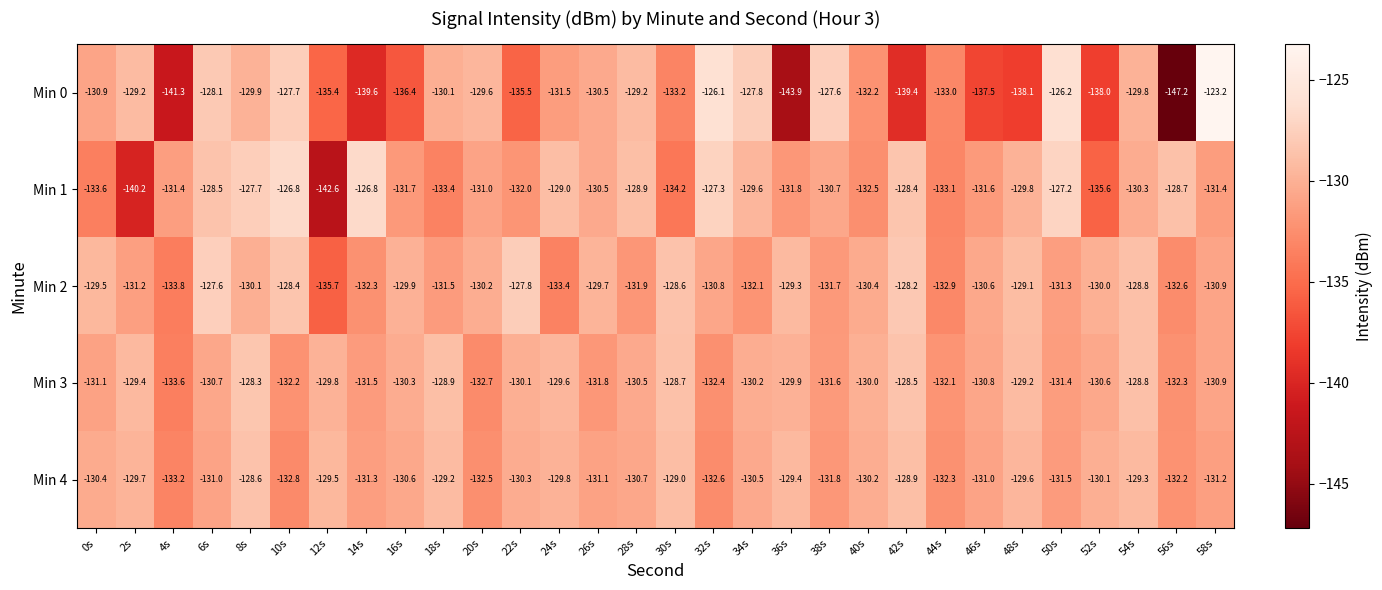

What is the total value across all series at 38s?

-653.4